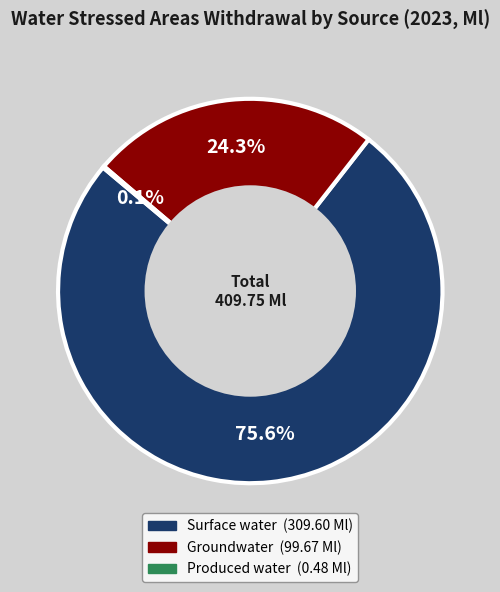

Is there any slice that represents more than half of the pie?

Yes